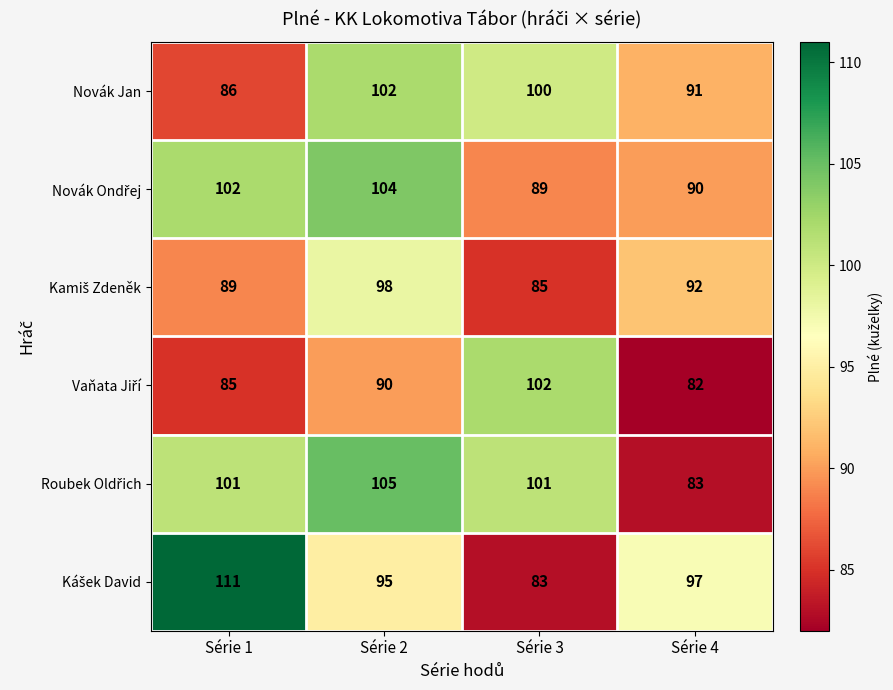

The Novák Jan series shows 151 at Série 2. True or false?

False